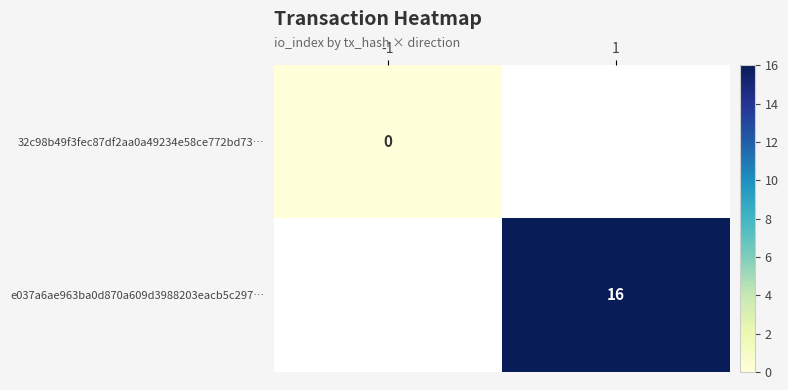

Is it true that e037a6ae963ba0d870a609d3988203eacb5c297… equals 16 at 1?

True